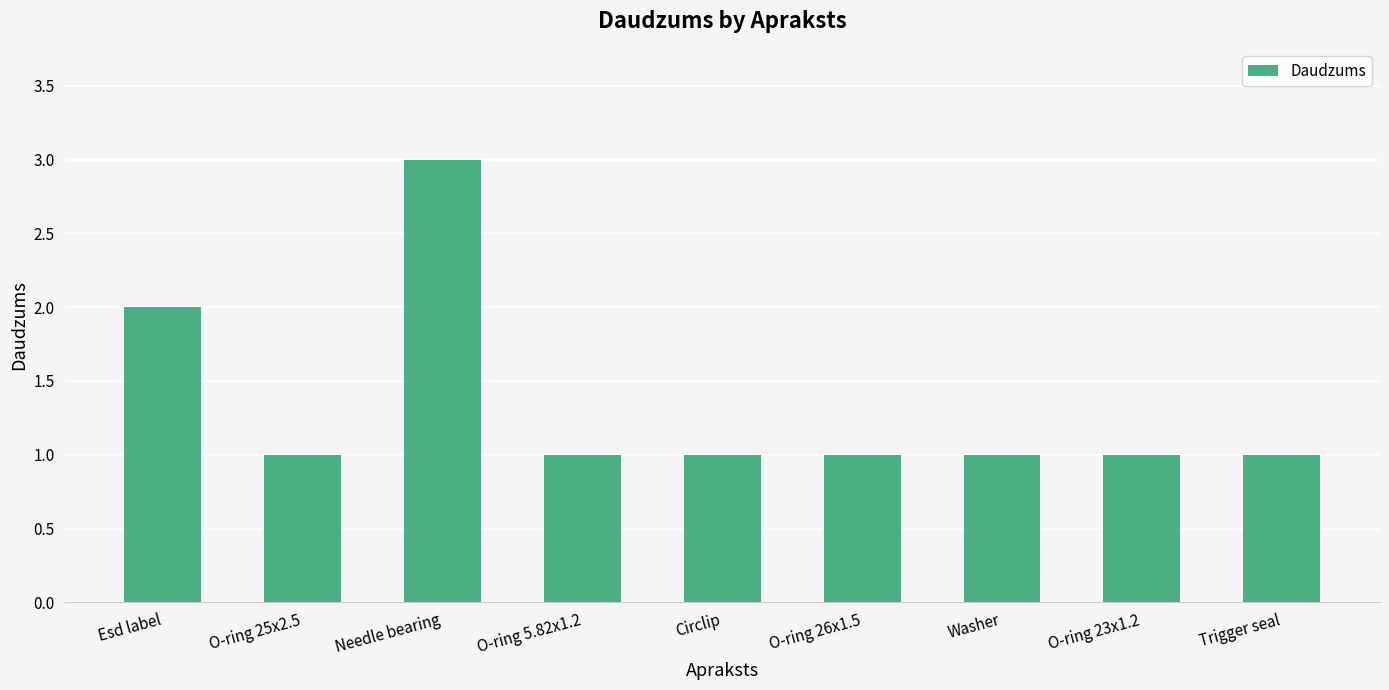

What is the difference between the maximum and minimum values?

2